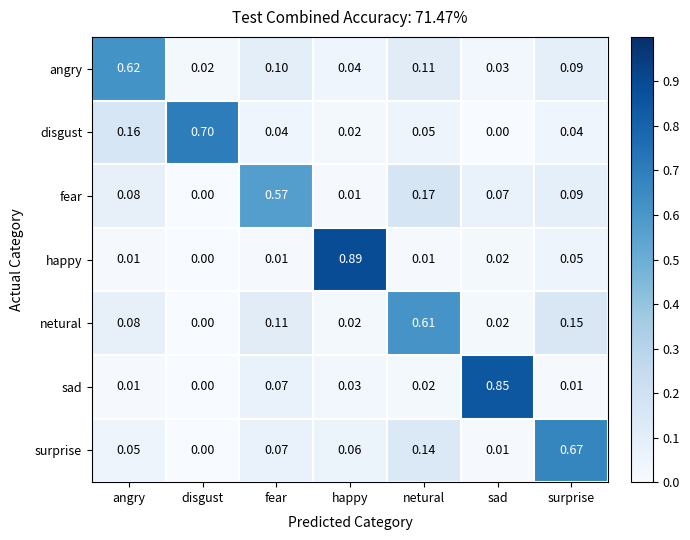

At how many categories does at least one series exceed 0?

7